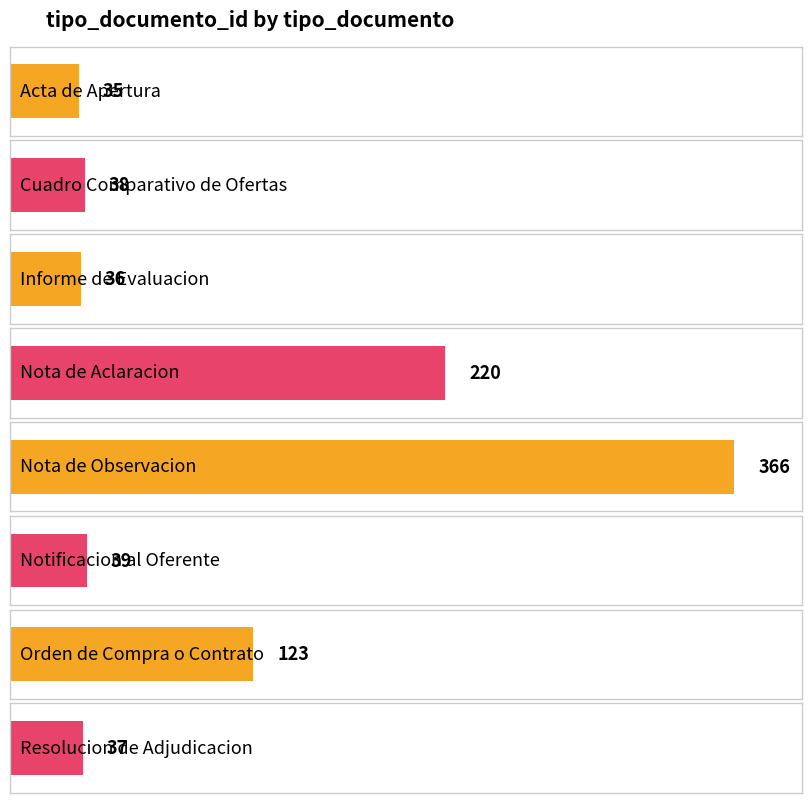

At which label is the value closest to 200?

Nota de Aclaracion